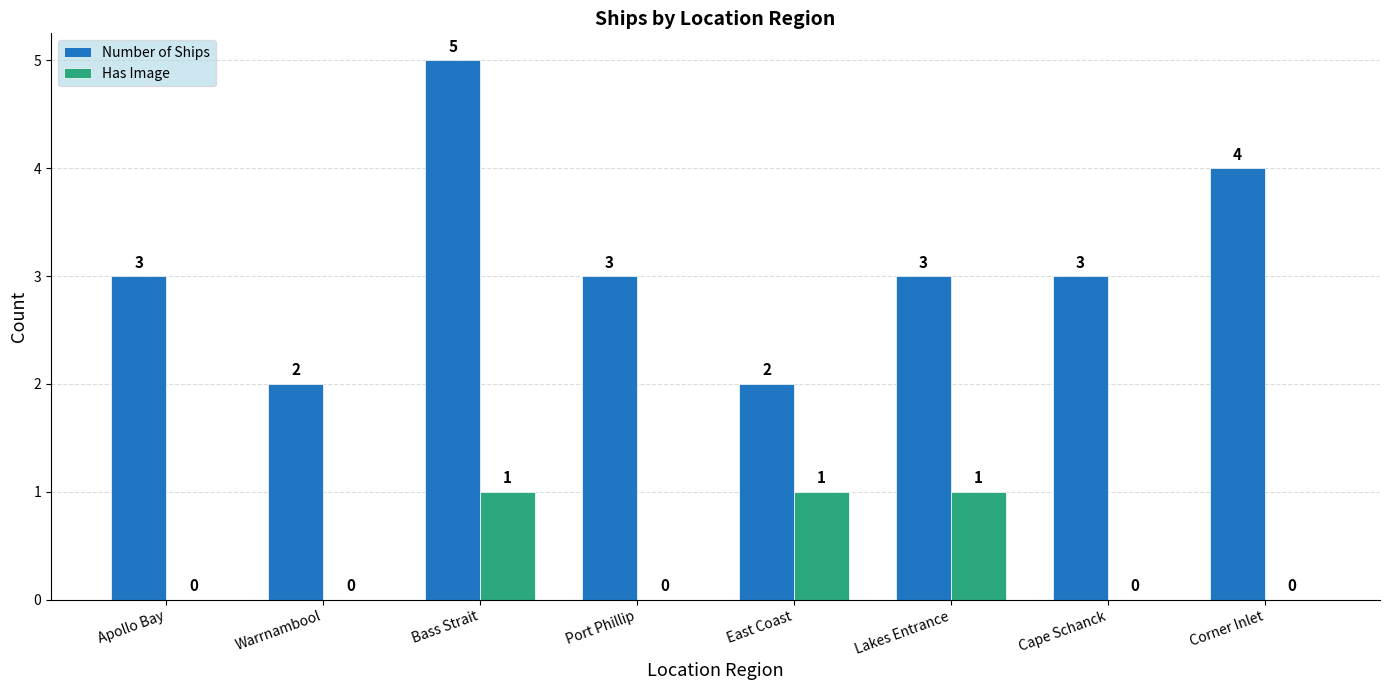

What is the sum of all Number of Ships values?

25